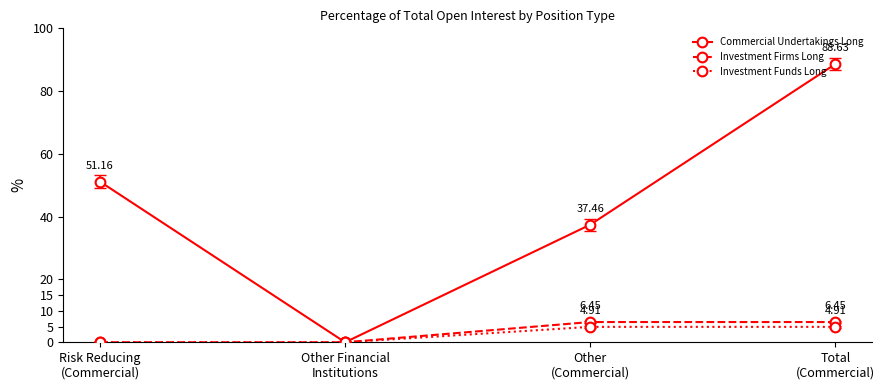

True or false: Commercial Undertakings Long has a value of 31.8 at Total
(Commercial).

False